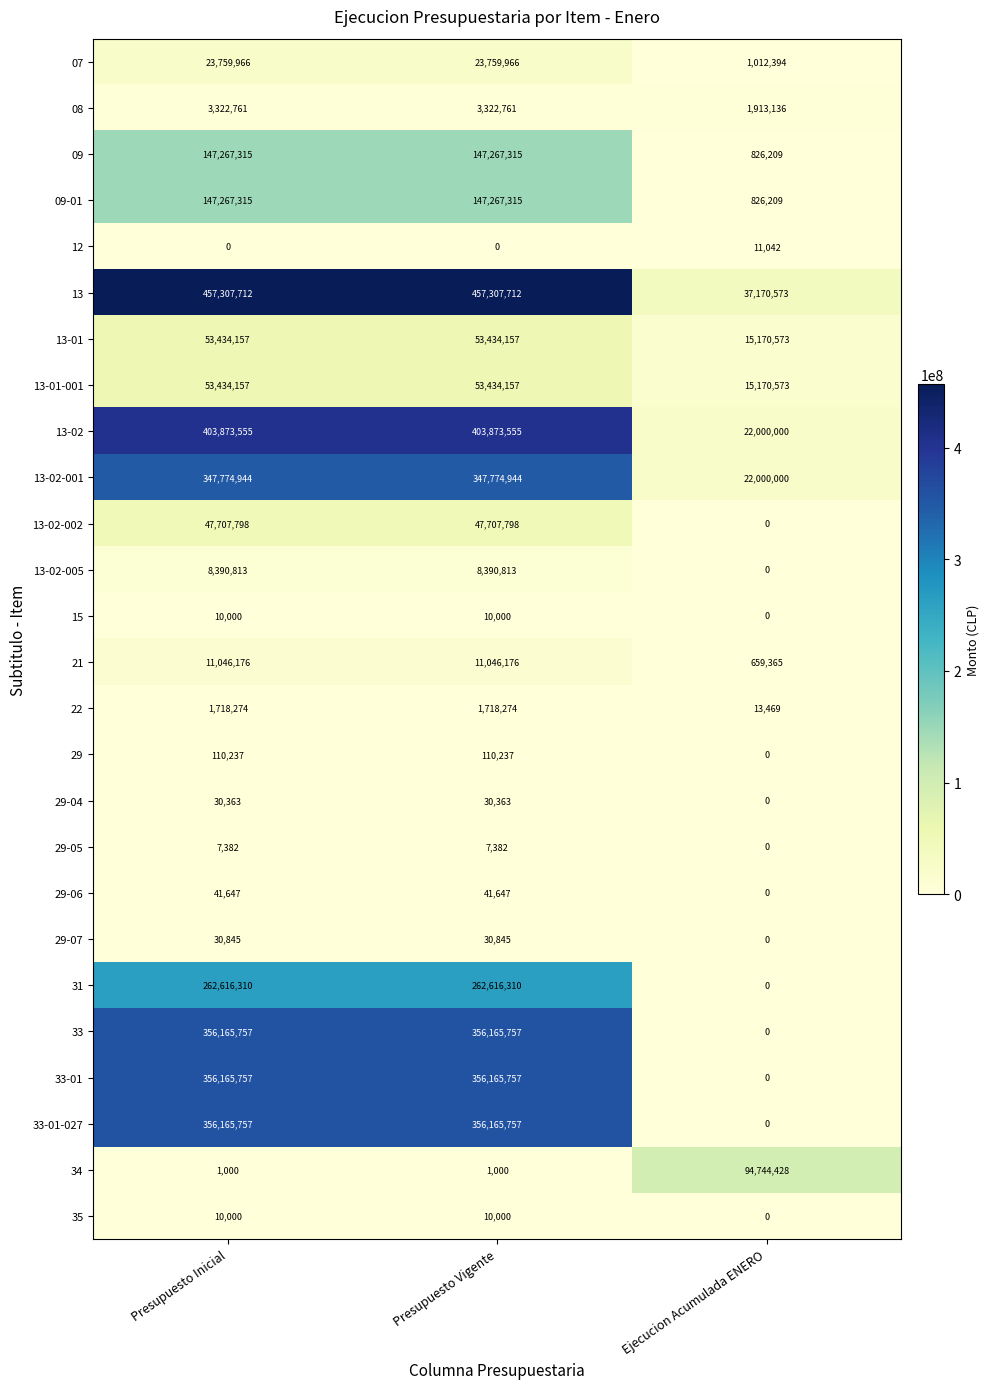

At how many categories does at least one series exceed 428047626?

2